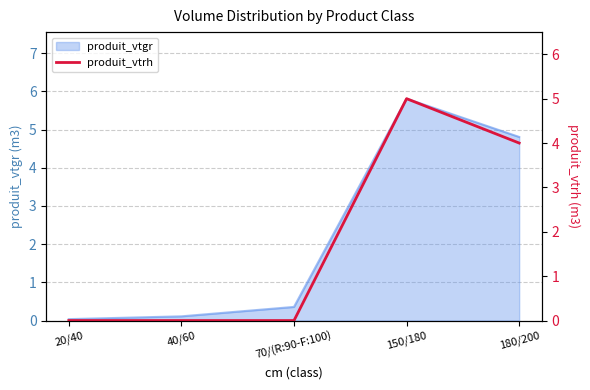

What is the maximum value shown in the chart?

5